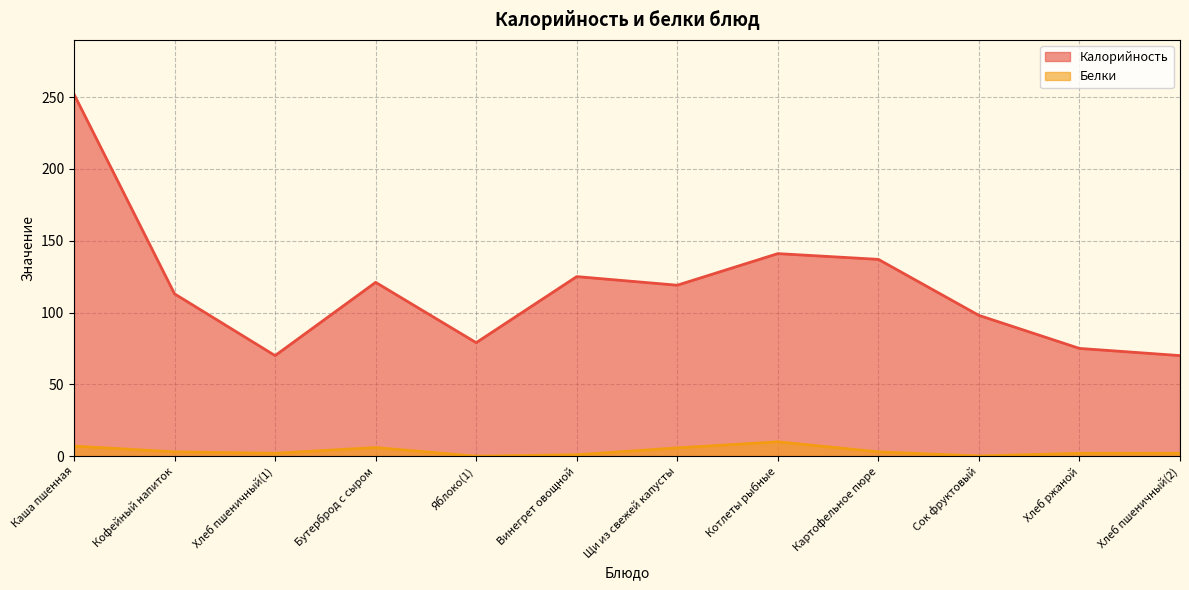

Rank the series by their maximum value, from highest to lowest.

Калорийность, Белки